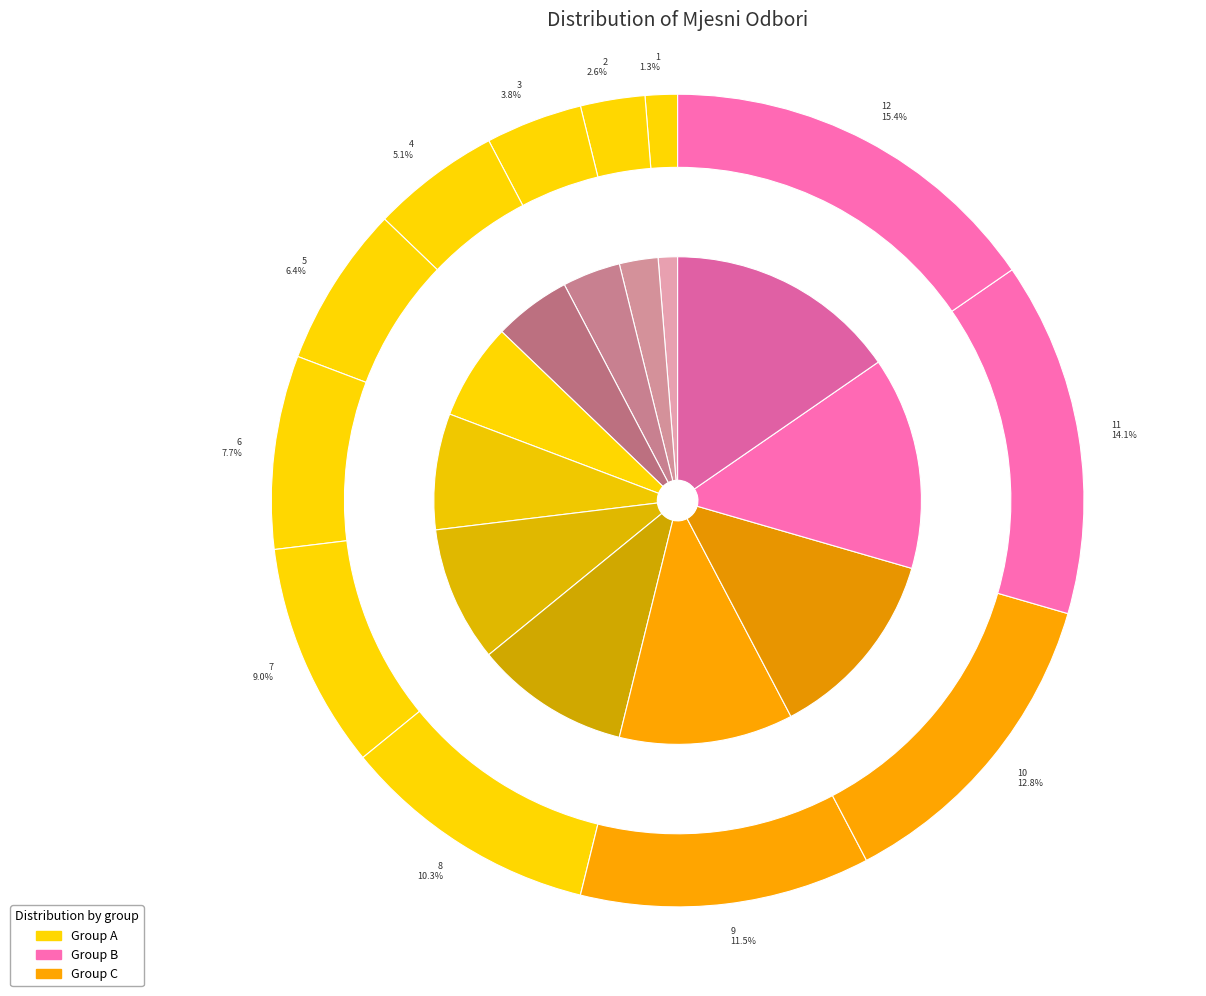

Do MO KOMPATOR and MO MALA LUDINA together represent more than half of the pie?

No